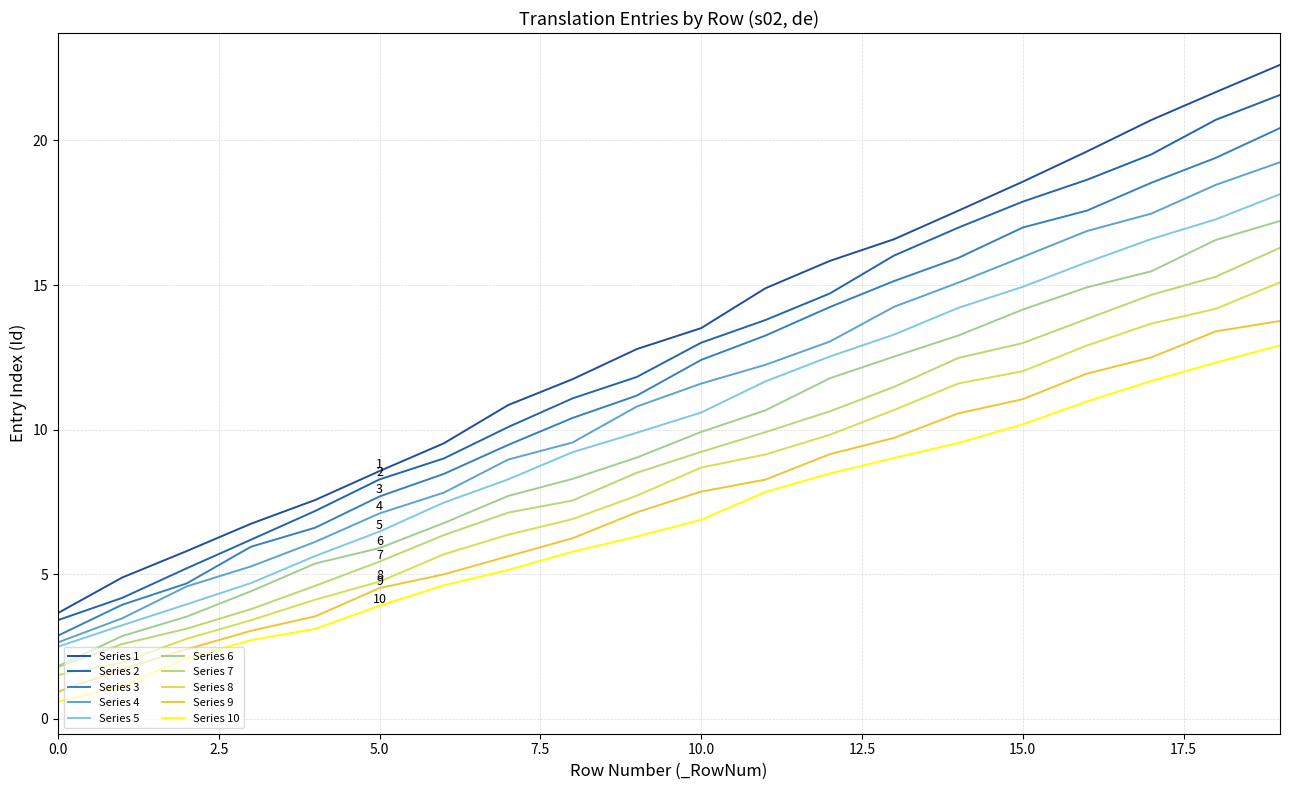

Does the chart display data point markers on the line(s)?

No